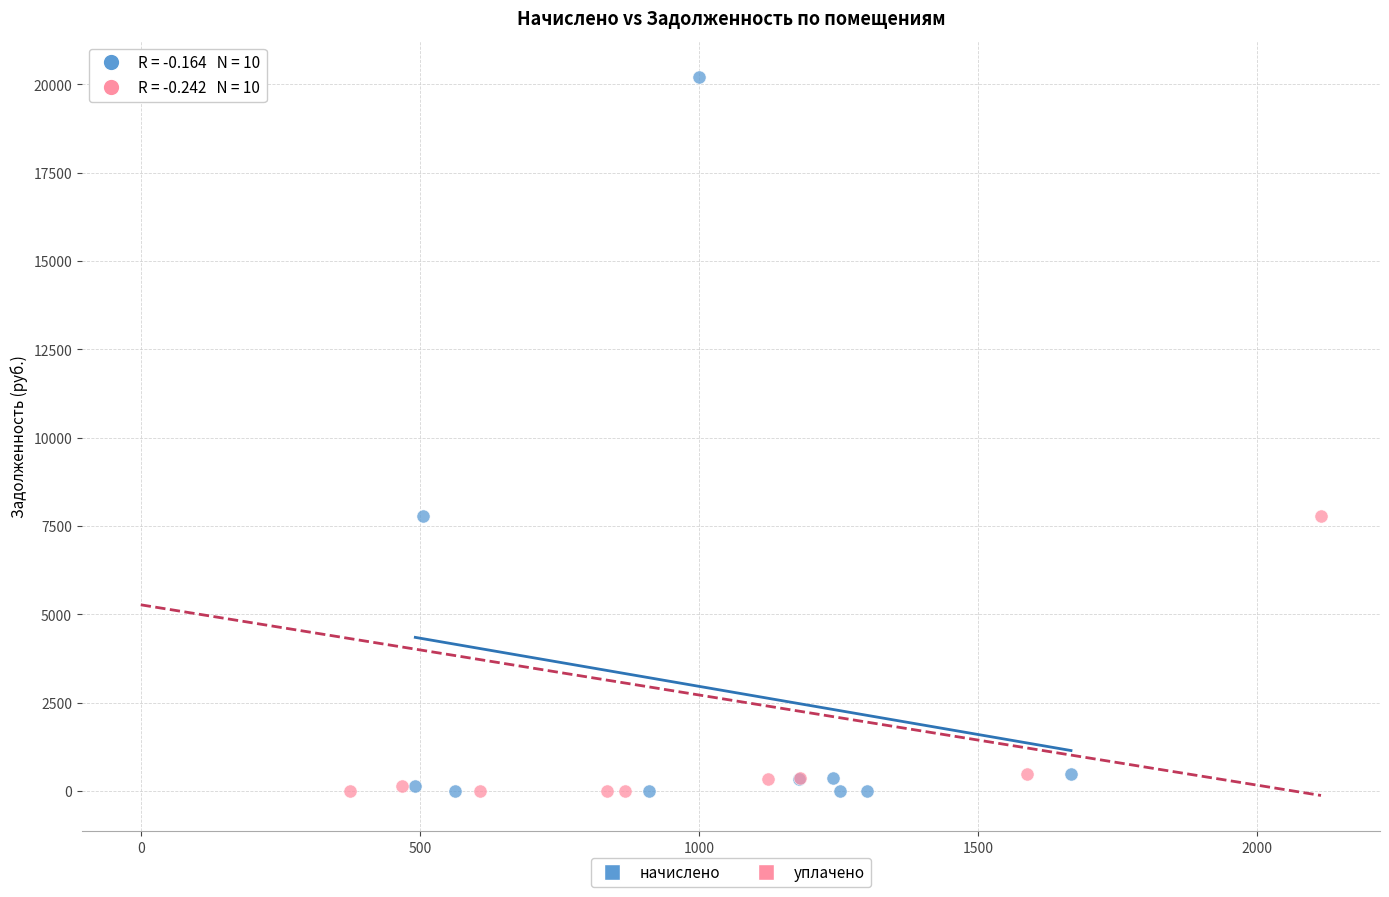

What are all the series names shown in the legend?

начислено, уплачено